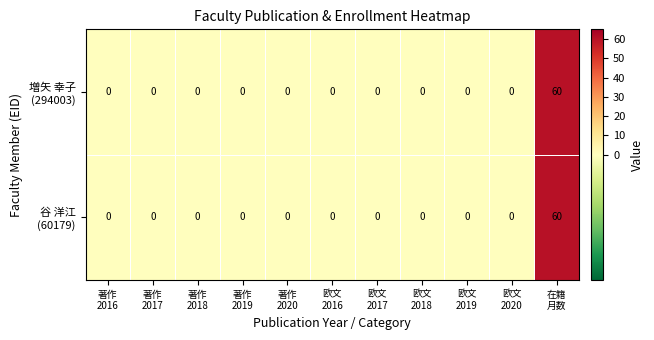

At which category is the sum across all series the highest?

在籍
月数